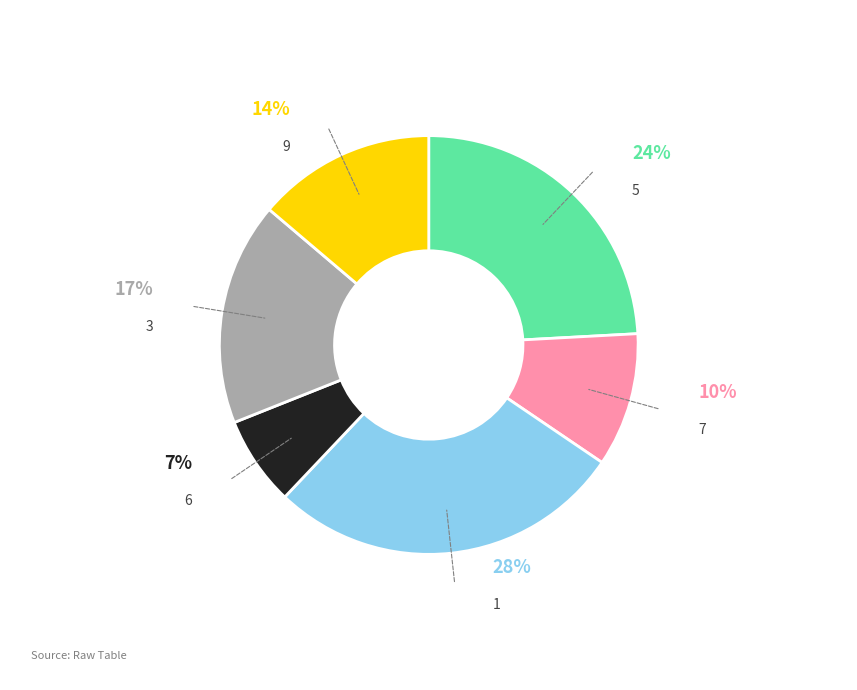

How many segments does this pie chart have?

6